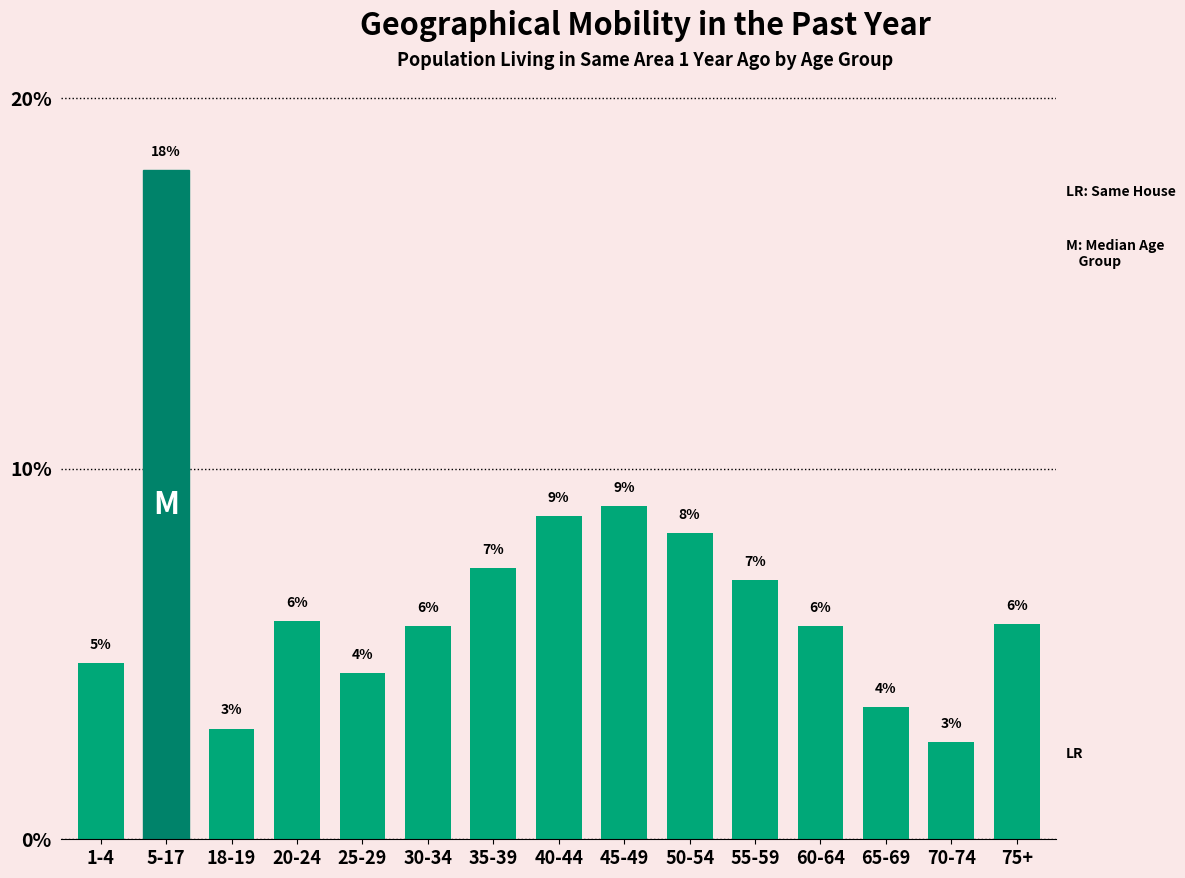

How many bars are there in total?

15